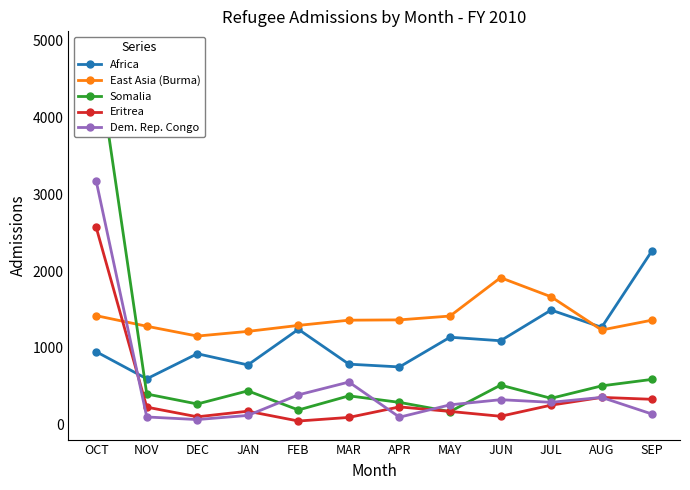

What is the label of the 1st point from the left?

OCT